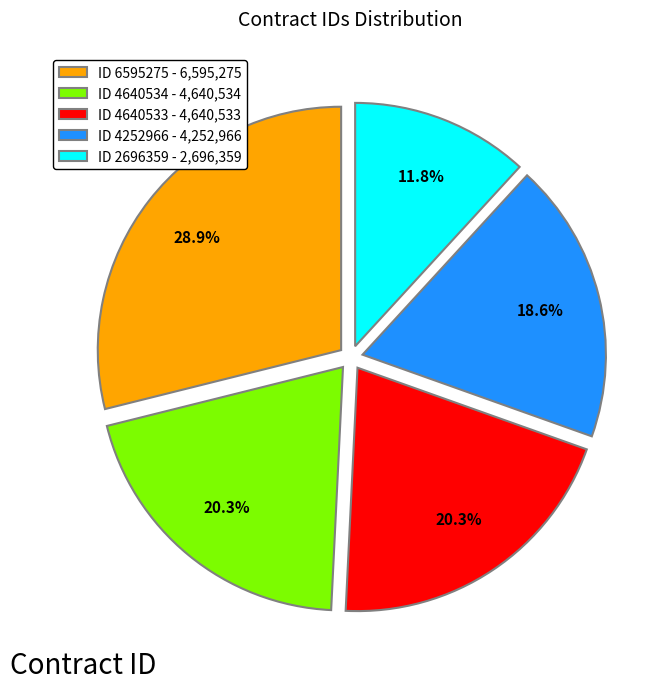

Which has a higher value, ID 6595275 - 6,595,275 or ID 4640533 - 4,640,533?

ID 6595275 - 6,595,275